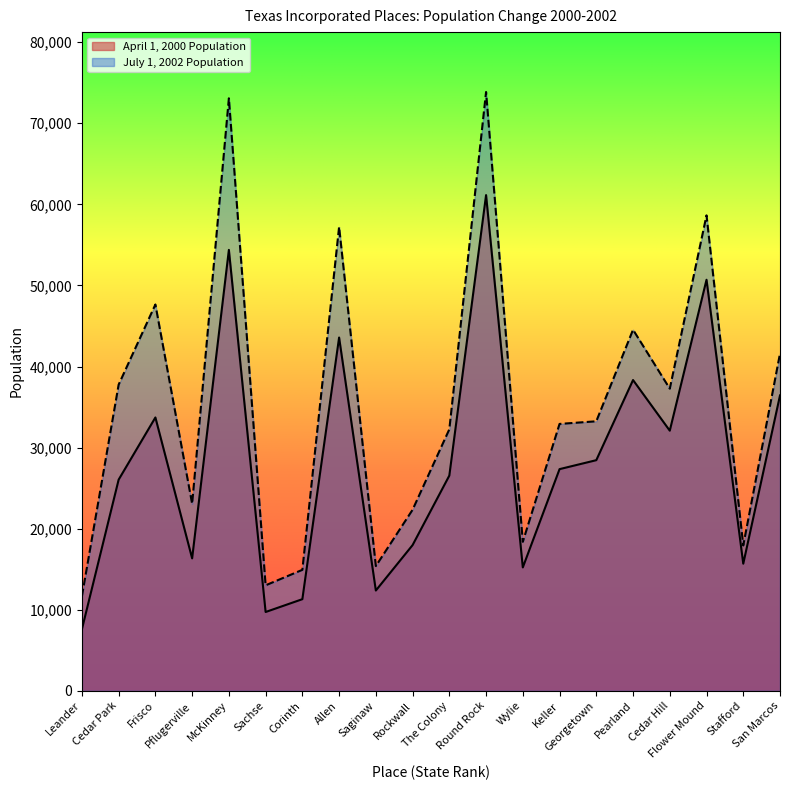

Does the chart display data point markers on the line(s)?

No